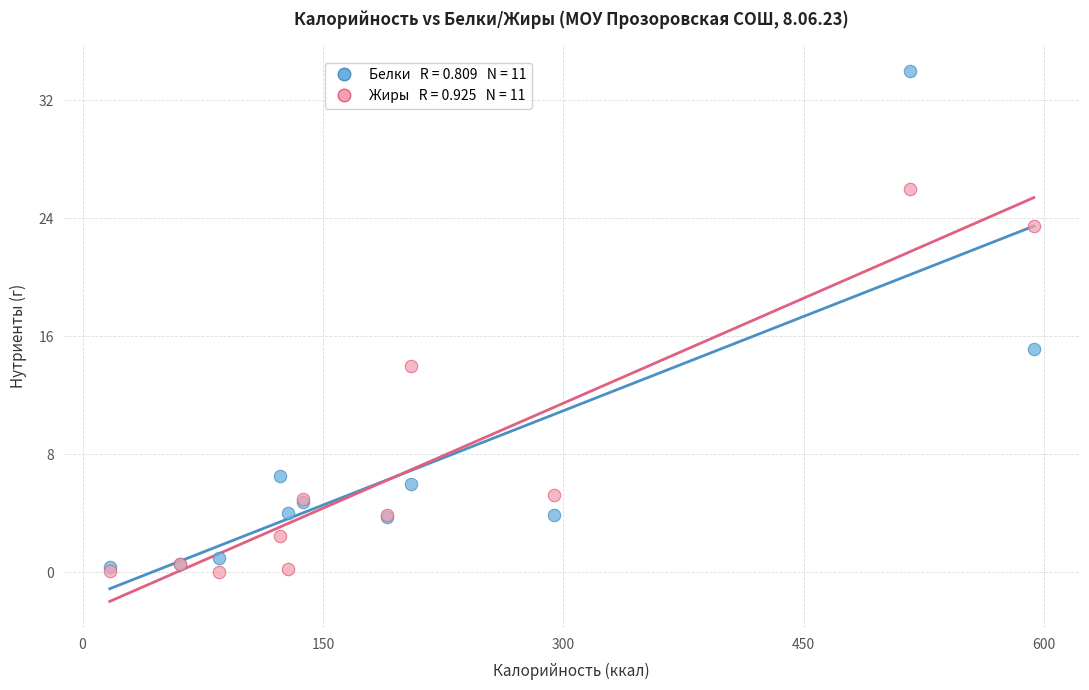

Across all series, what Y value is closest to 17?

15.1